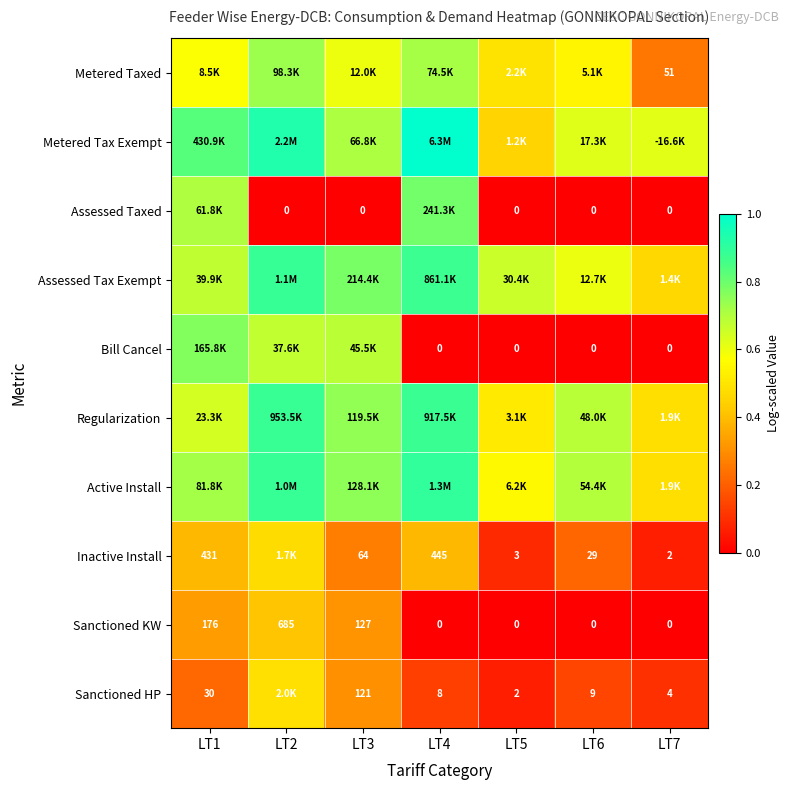

Which series changed the most between LT2 and LT3?

Metered Tax Exempt